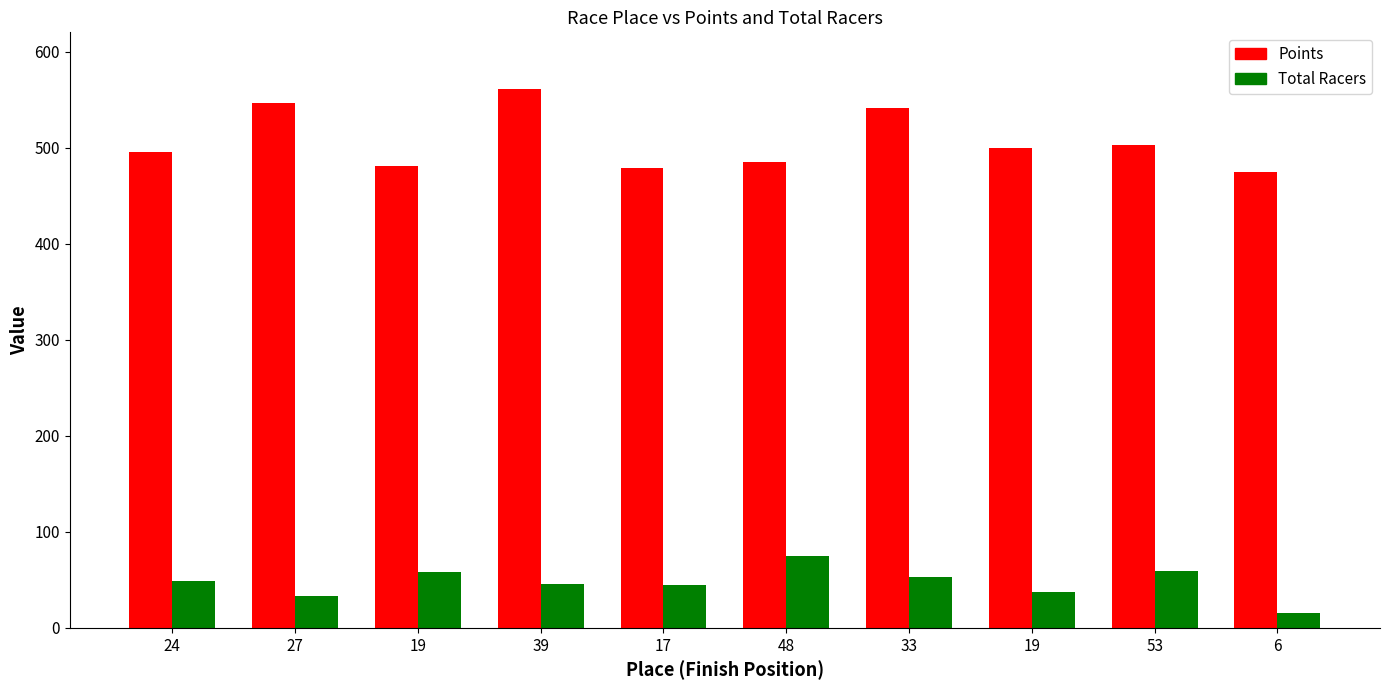

Read the Total Racers value at 6.

15.0